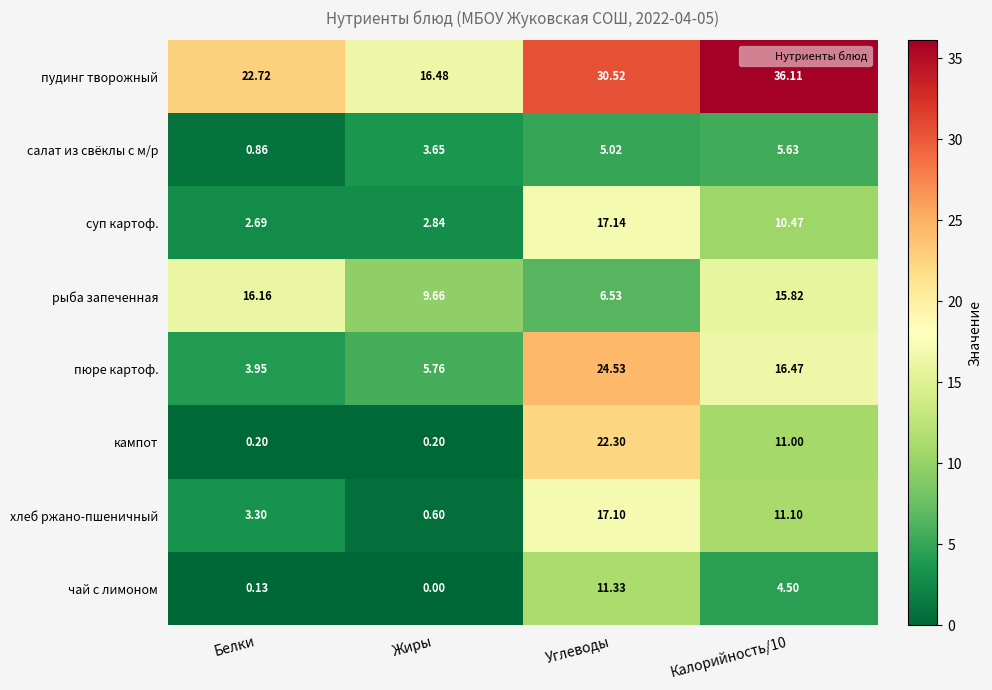

Which series has the largest total across all categories?

пудинг творожный